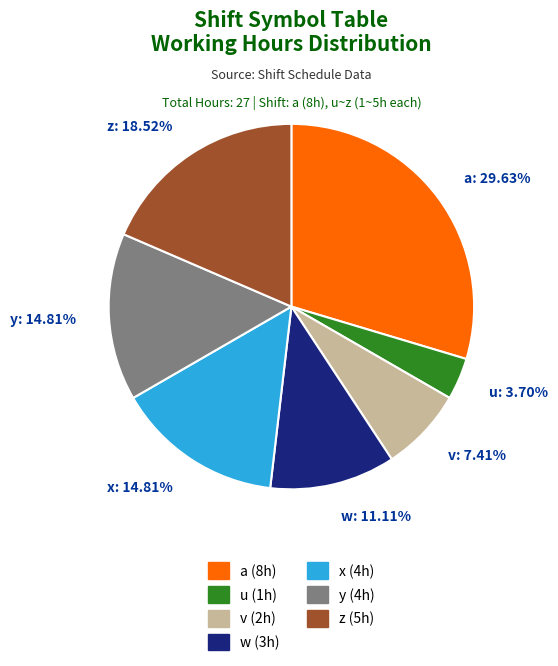

What is the largest slice in the pie chart?

a